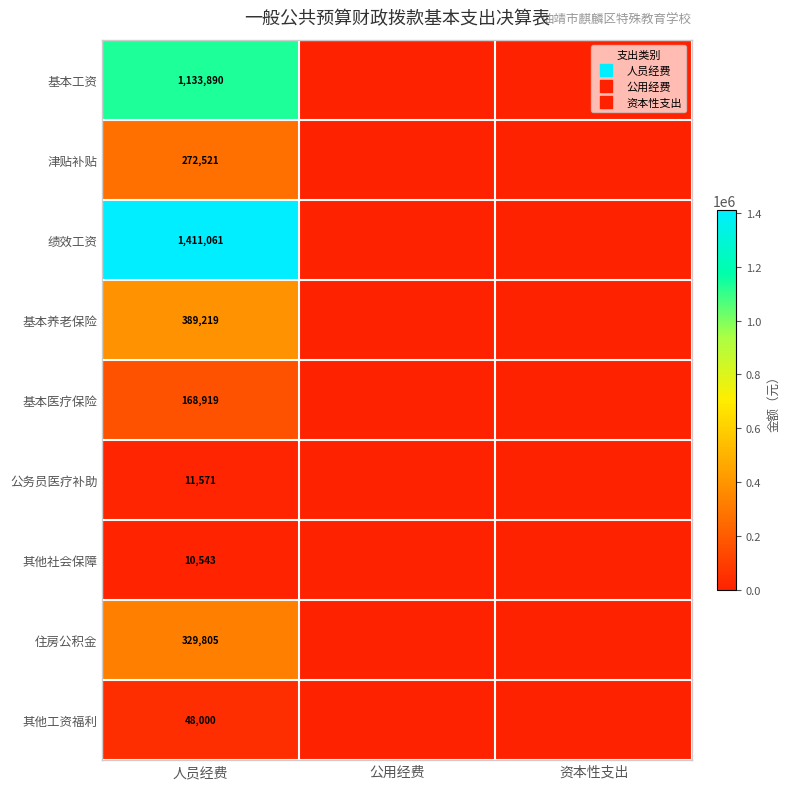

The value of 基本养老保险 at 人员经费 is 101827.2. True or false?

False